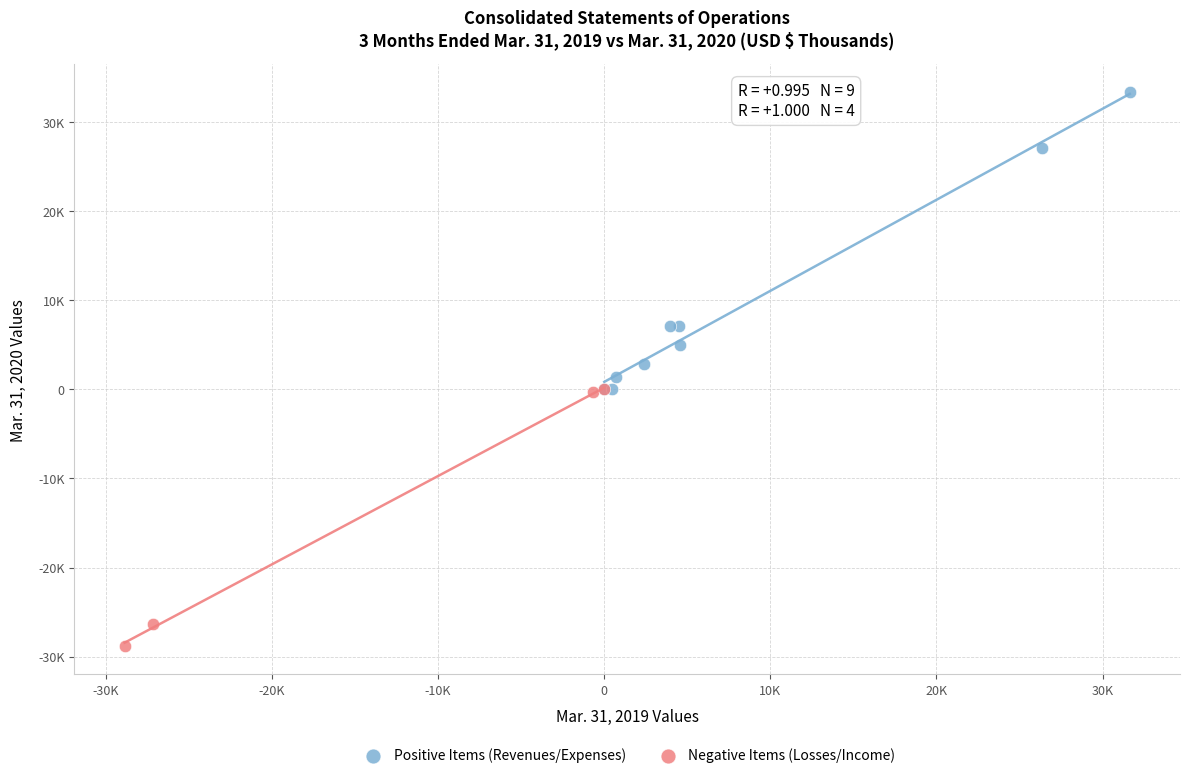

Which series contains the highest Y value?

Positive Items (Revenues/Expenses)